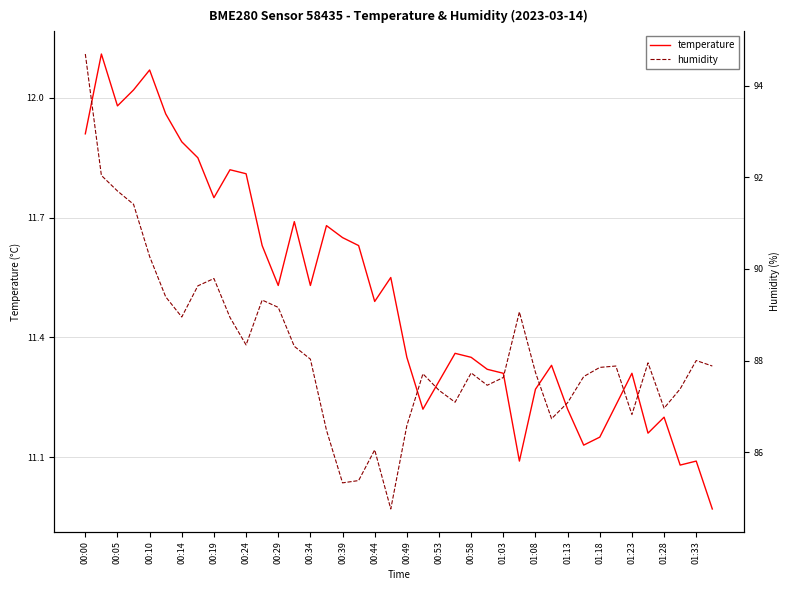

True or false: temperature and humidity intersect in this chart.

False